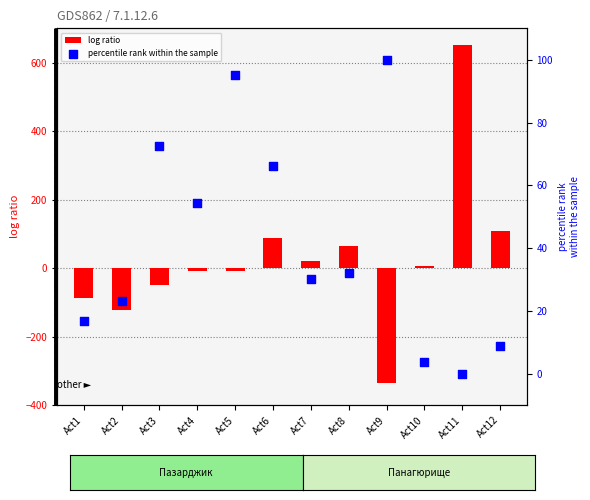

Which series has the largest total across all categories?

percentile rank within the sample